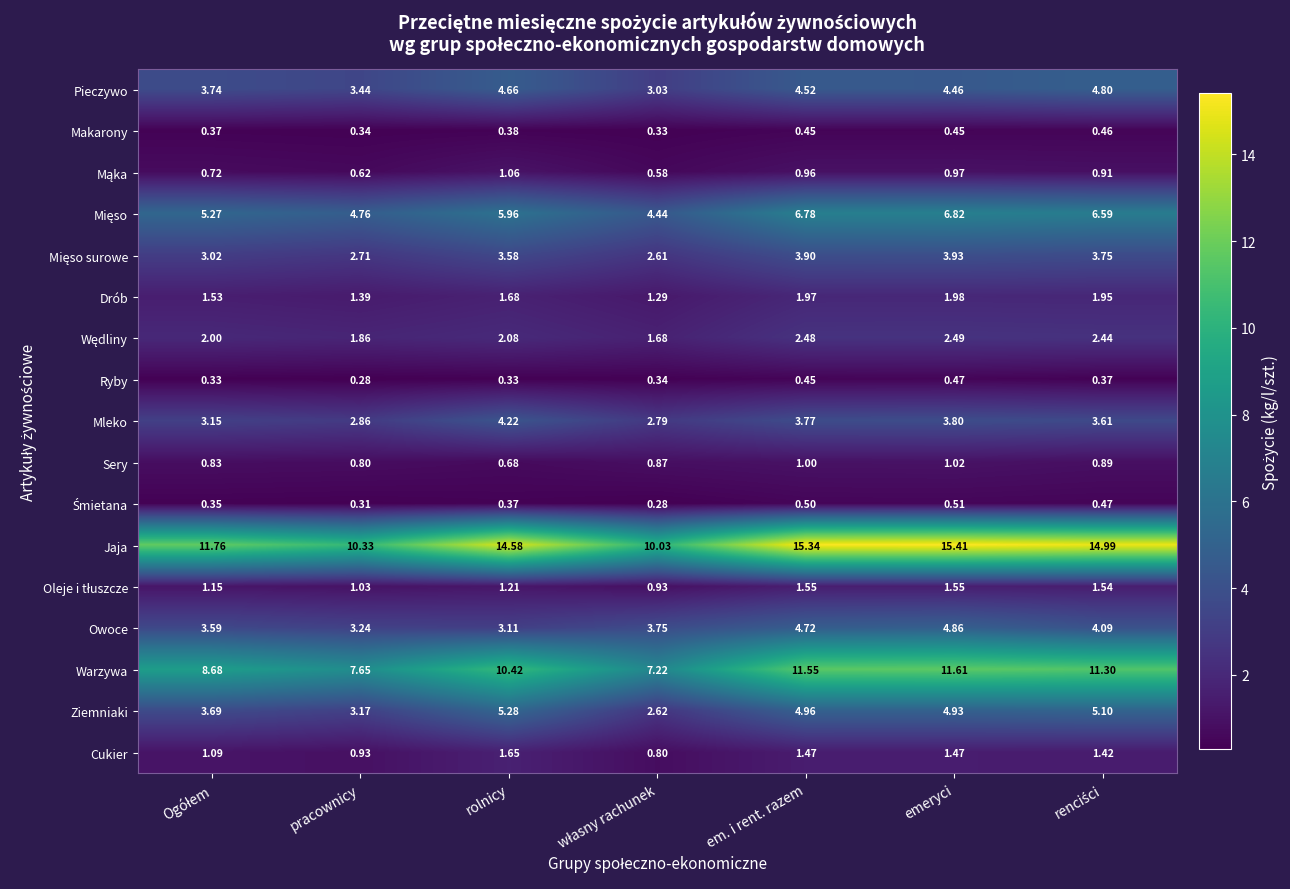

At which label does Jaja reach its peak?

emeryci